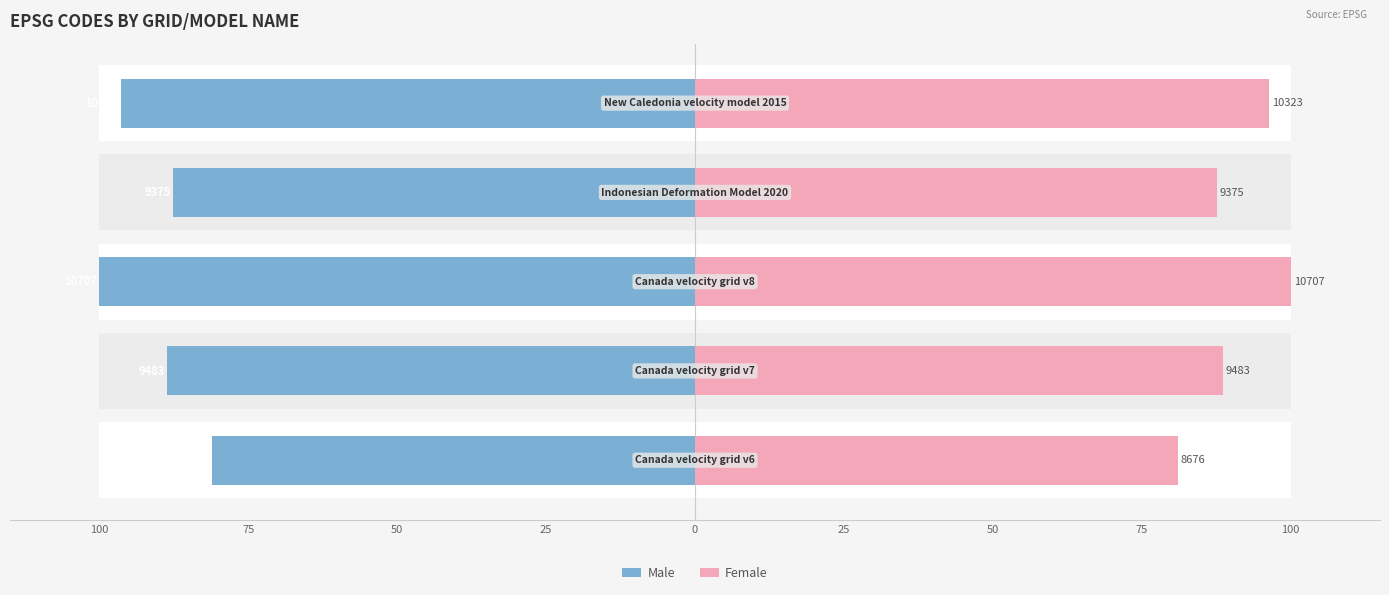

How many bars are there in total?

10